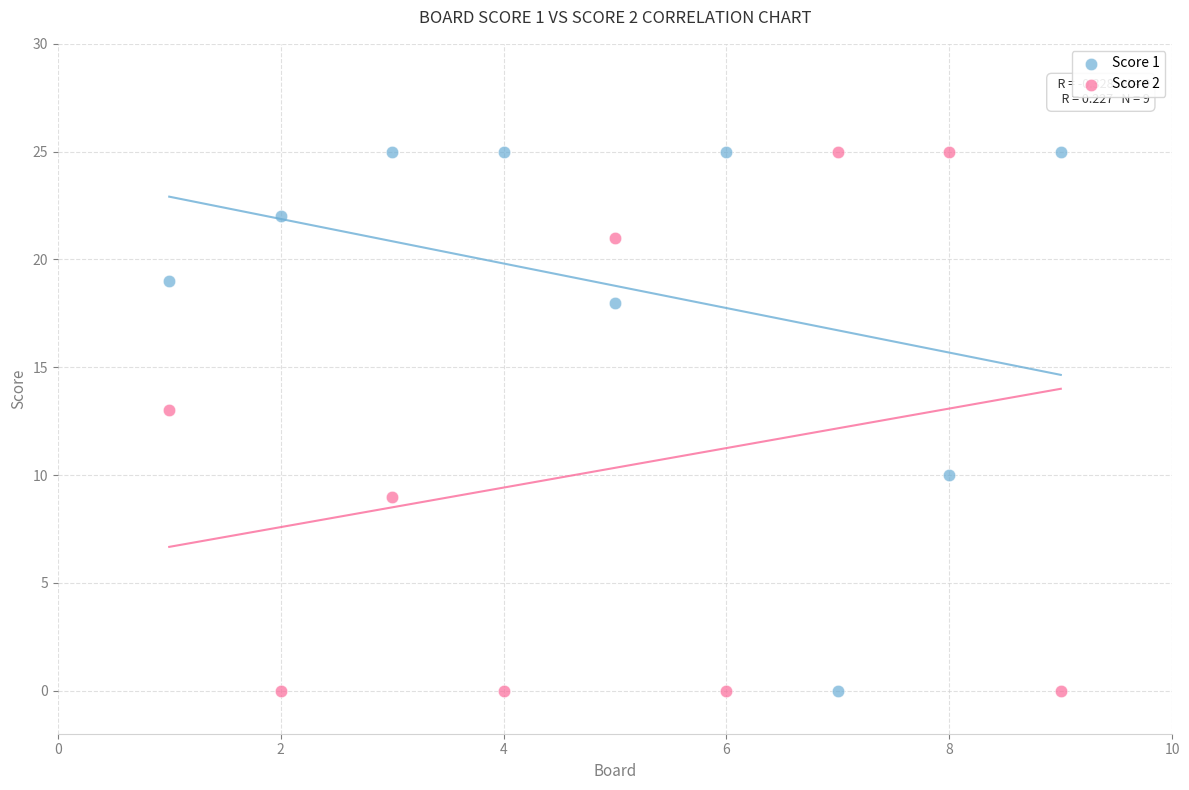

Across all series, what Y value is closest to 12?

13